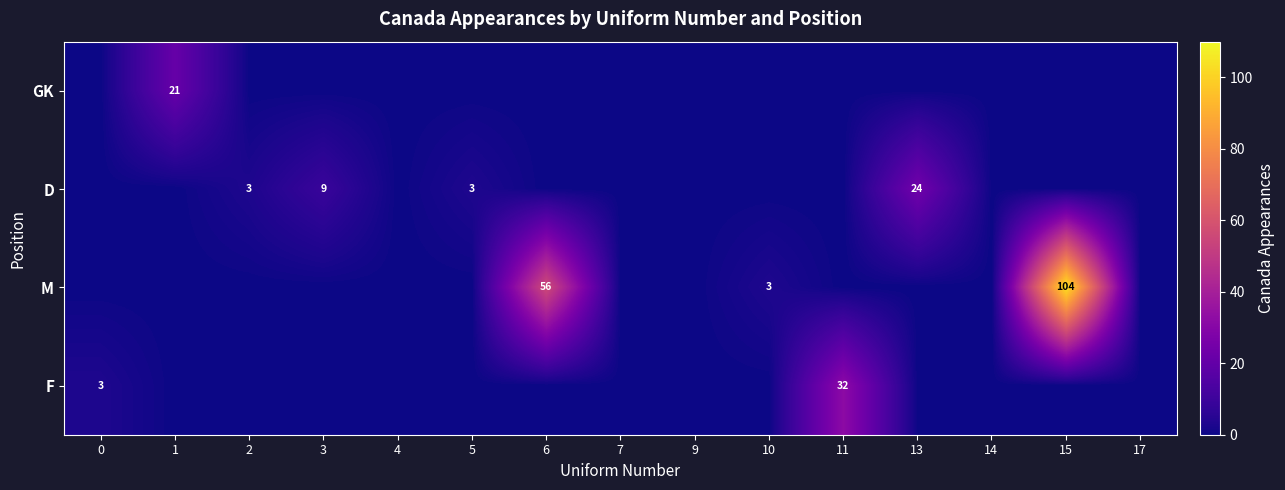

True or false: D has a value of 3 at 3.

False